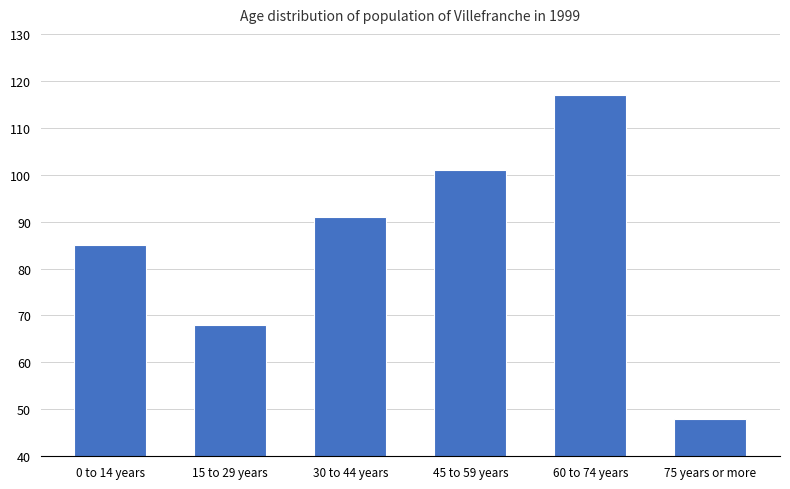

What is the value of the 2nd bar from the left?

68